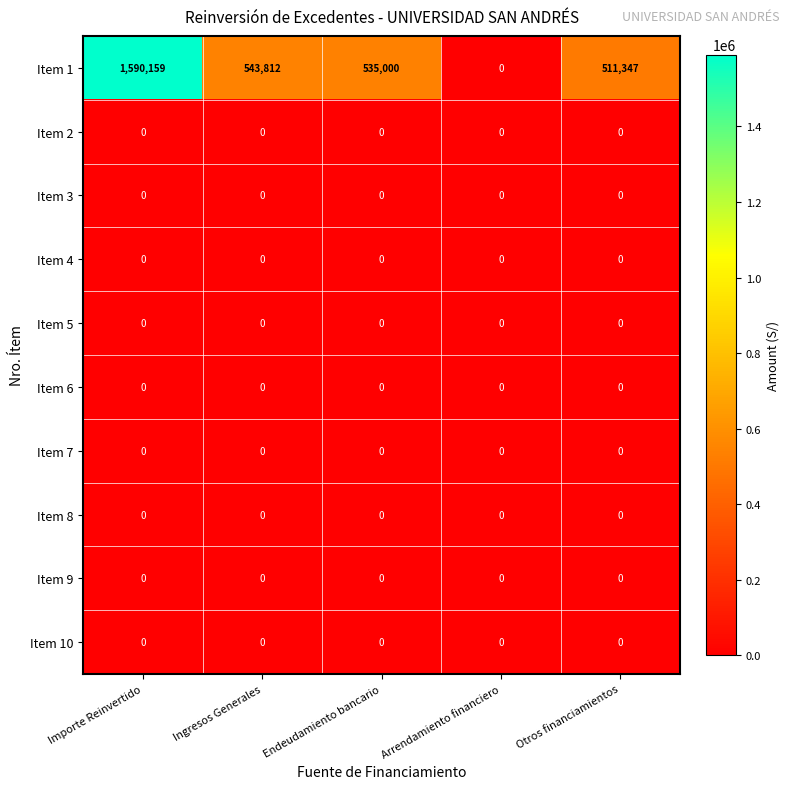

What is the maximum value shown in the chart?

1590159